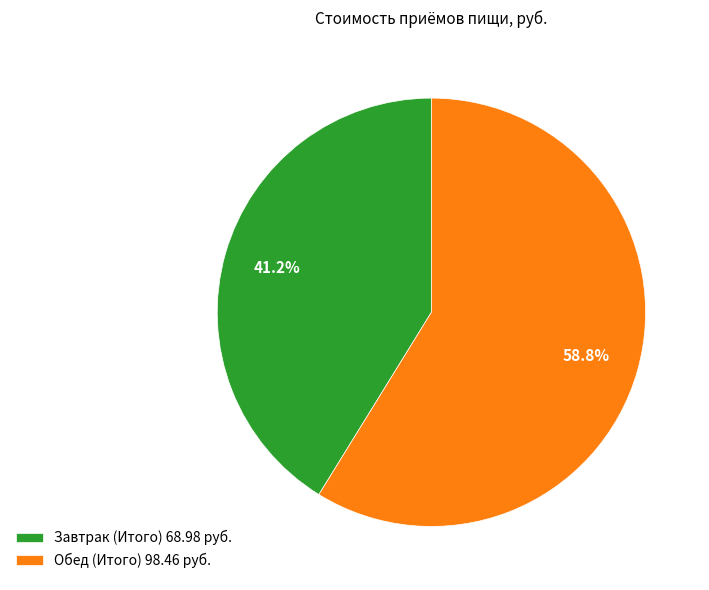

How many segments does this pie chart have?

2